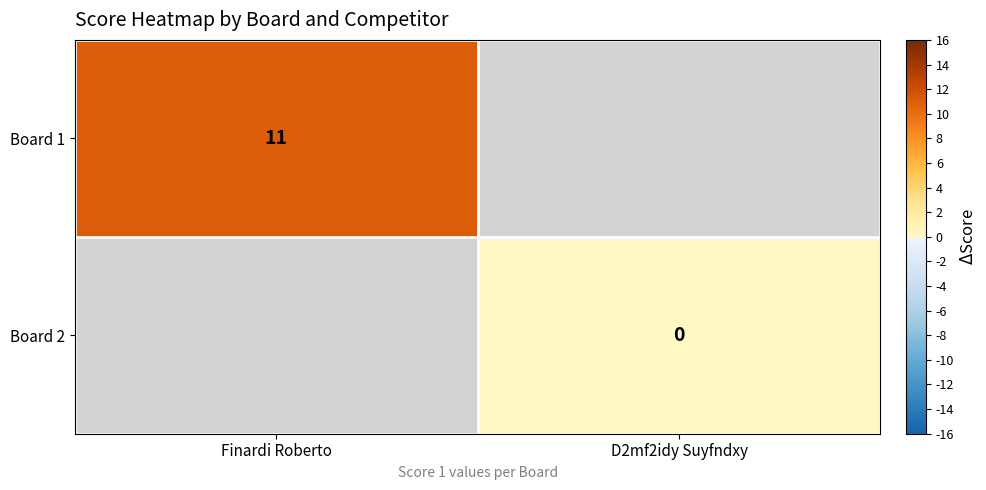

The value of Board 1 at Finardi Roberto is 20. True or false?

False